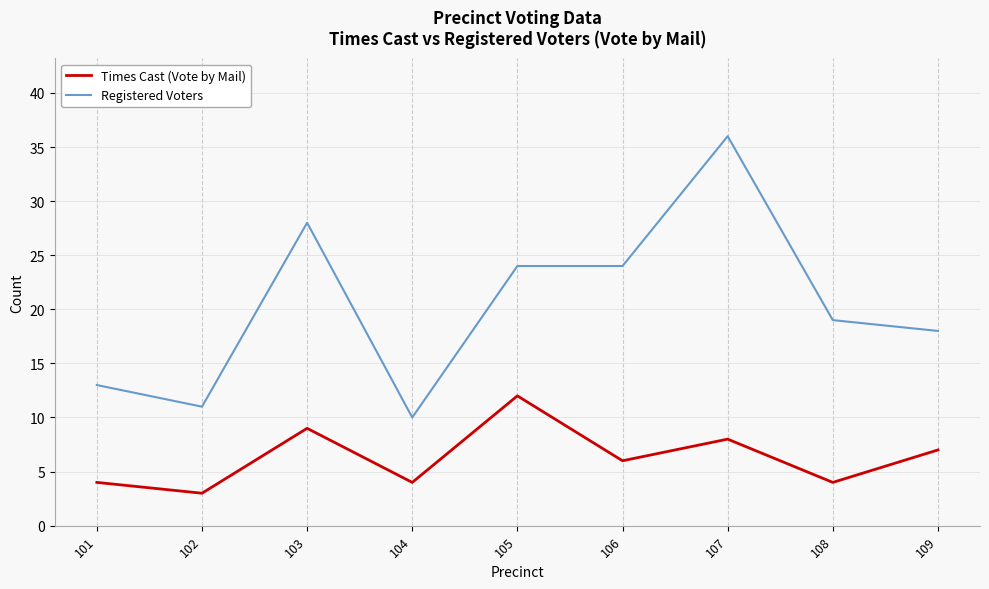

Which series has the largest total across all categories?

Registered Voters